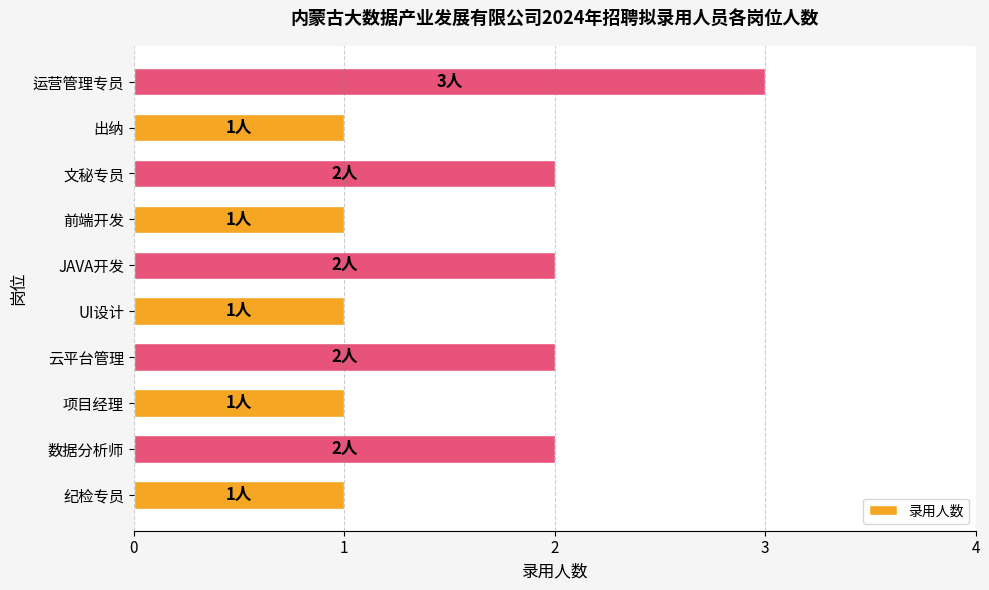

What is the maximum value shown in the chart?

3